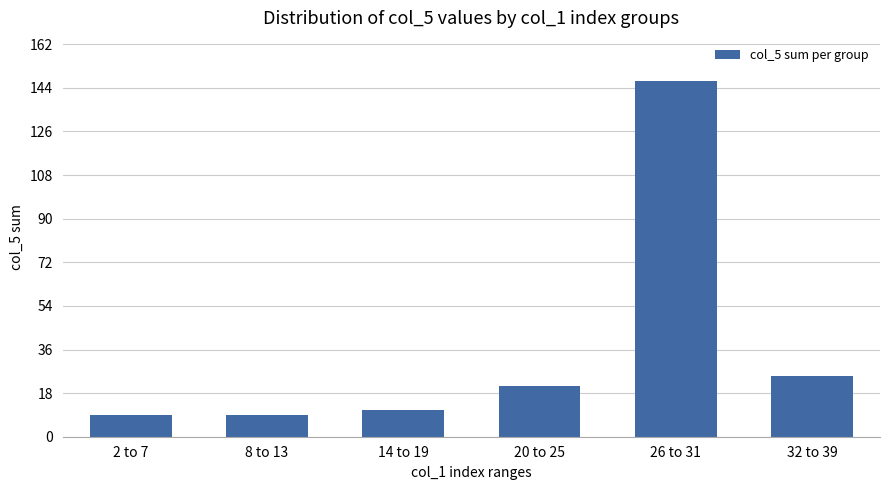

The chart shows a value of 9 at 8 to 13. True or false?

True